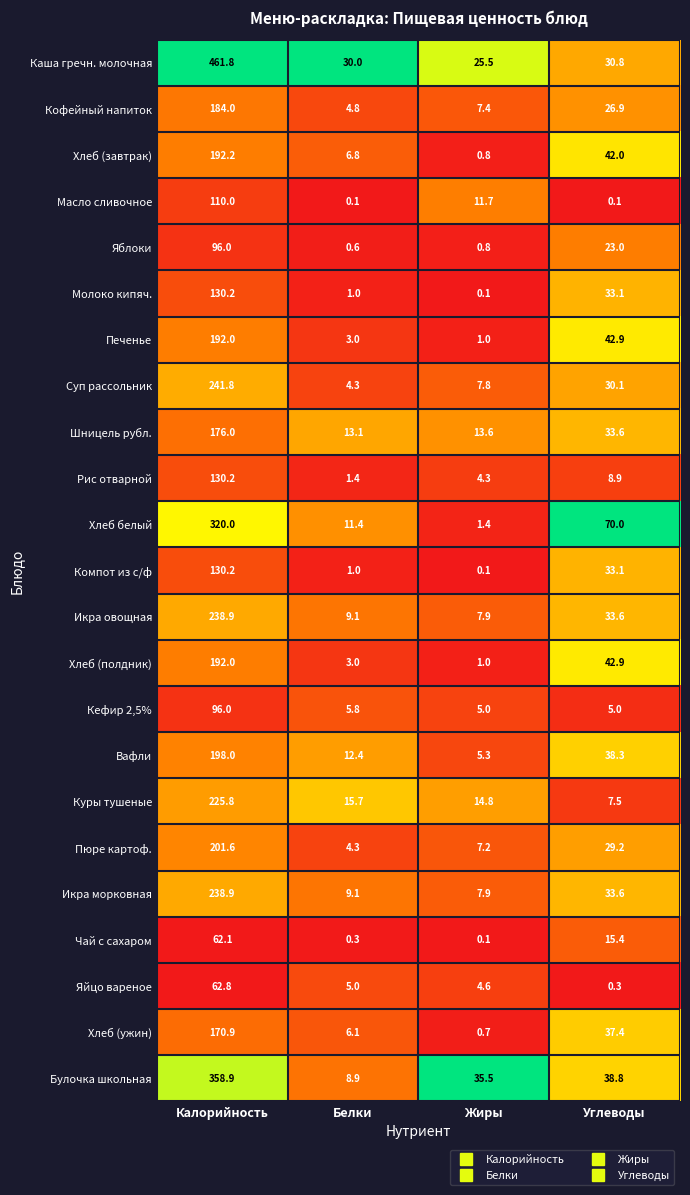

Which series has the widest spread of values?

Каша гречн. молочная